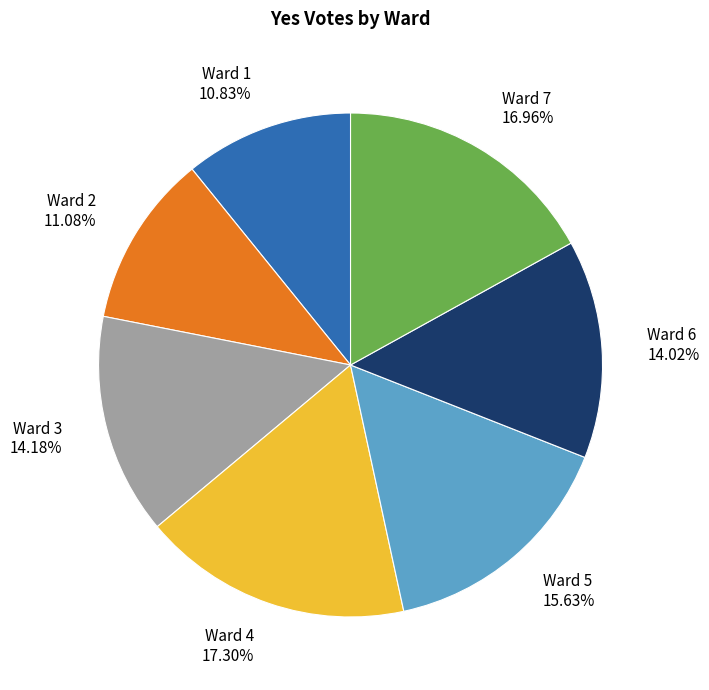

Count the number of slices in the pie.

7